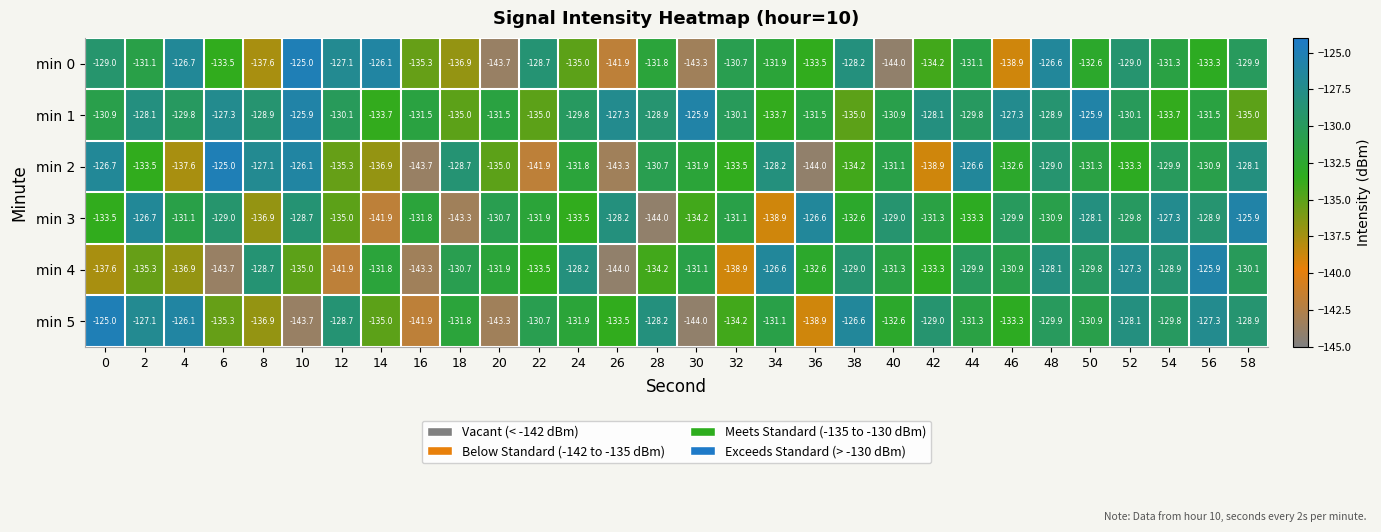

True or false: min 0 has a value of -125.0 at 10.

True